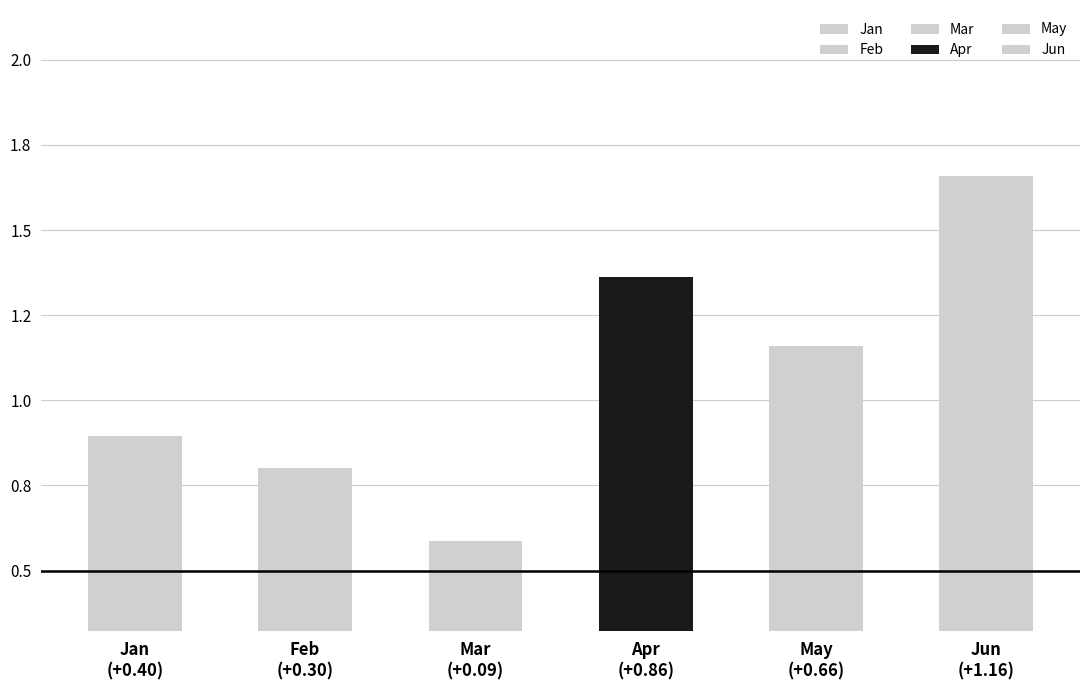

Which series has the largest range (max minus min)?

May